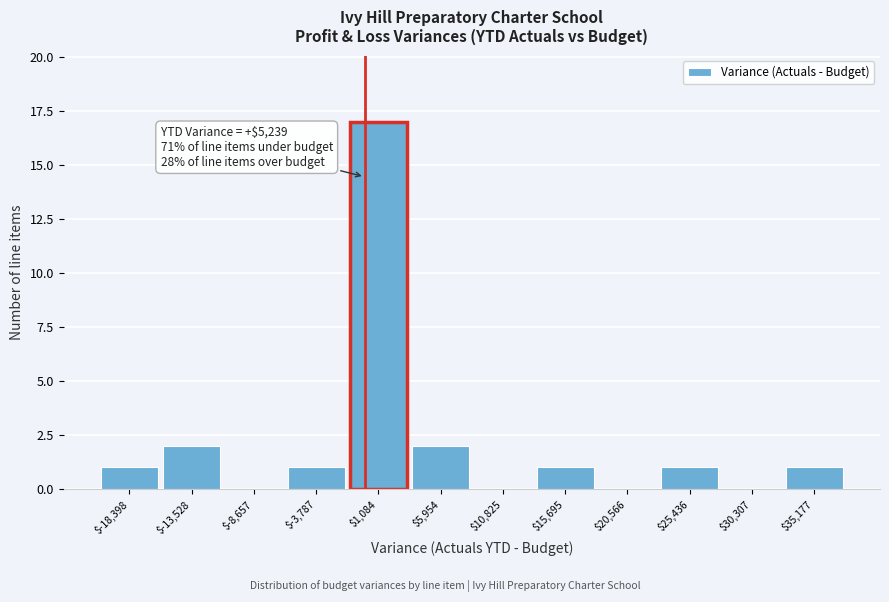

Over which range of the x-axis is the bar tallest?

-1500 to 3500